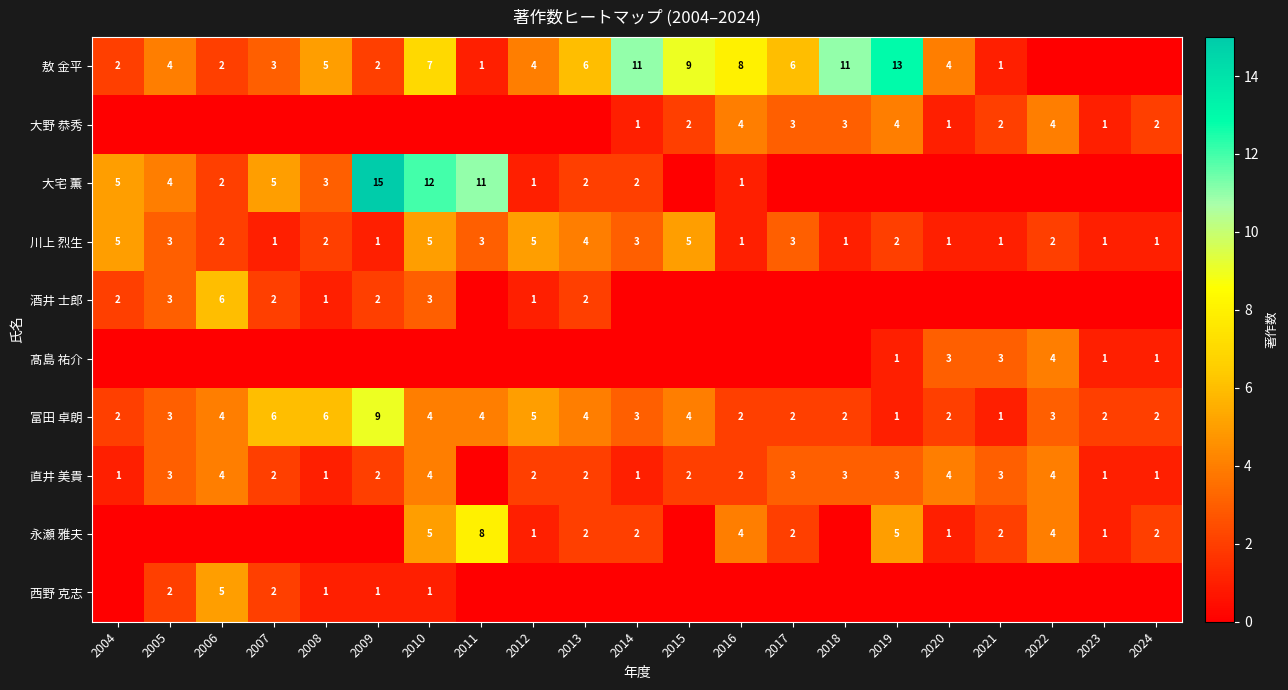

Where is 富田 卓朗 nearest to the value 5?

2012